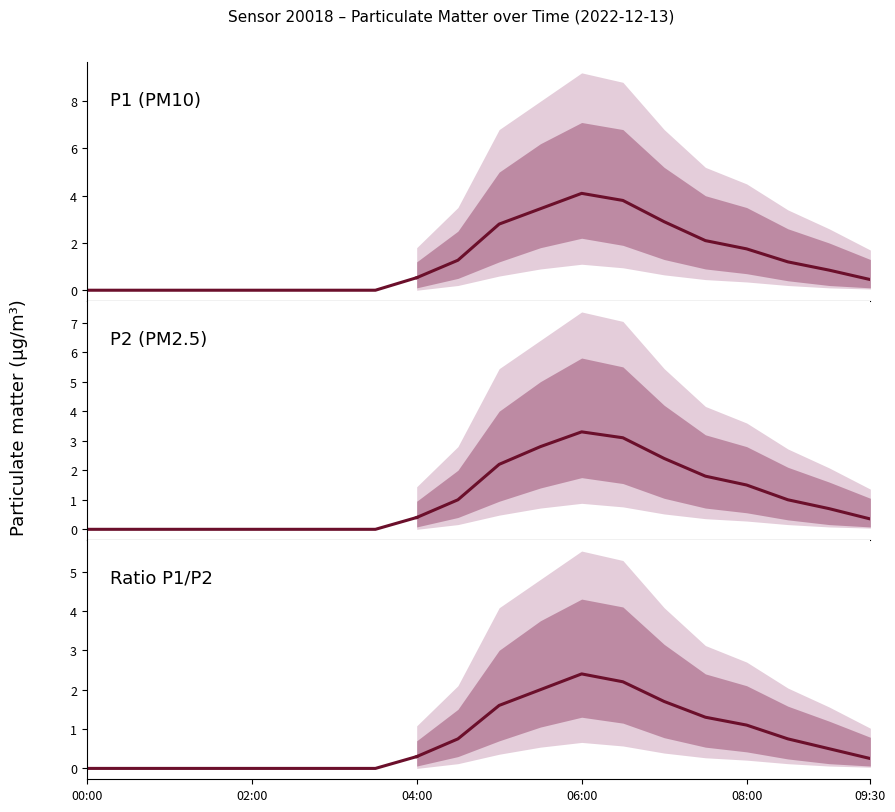

True or false: P1 (PM10) has a value of 0.0 at 00:00.

True